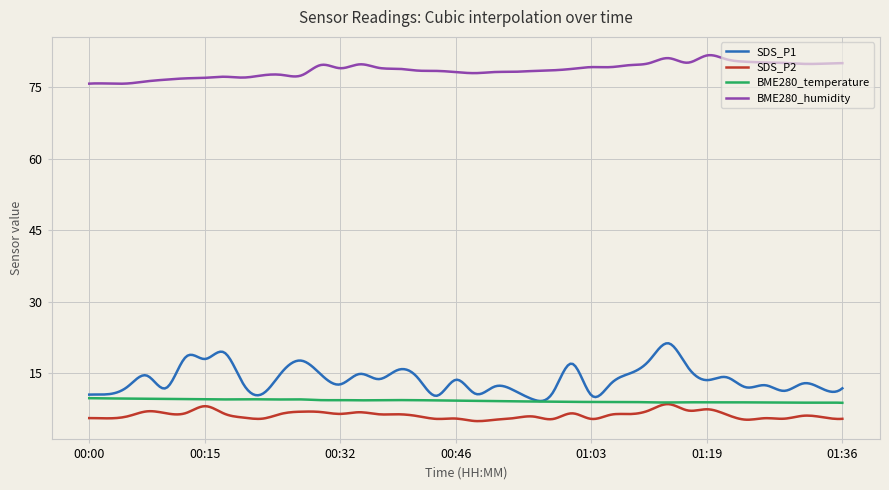

True or false: BME280_humidity and BME280_temperature cross at least once.

False